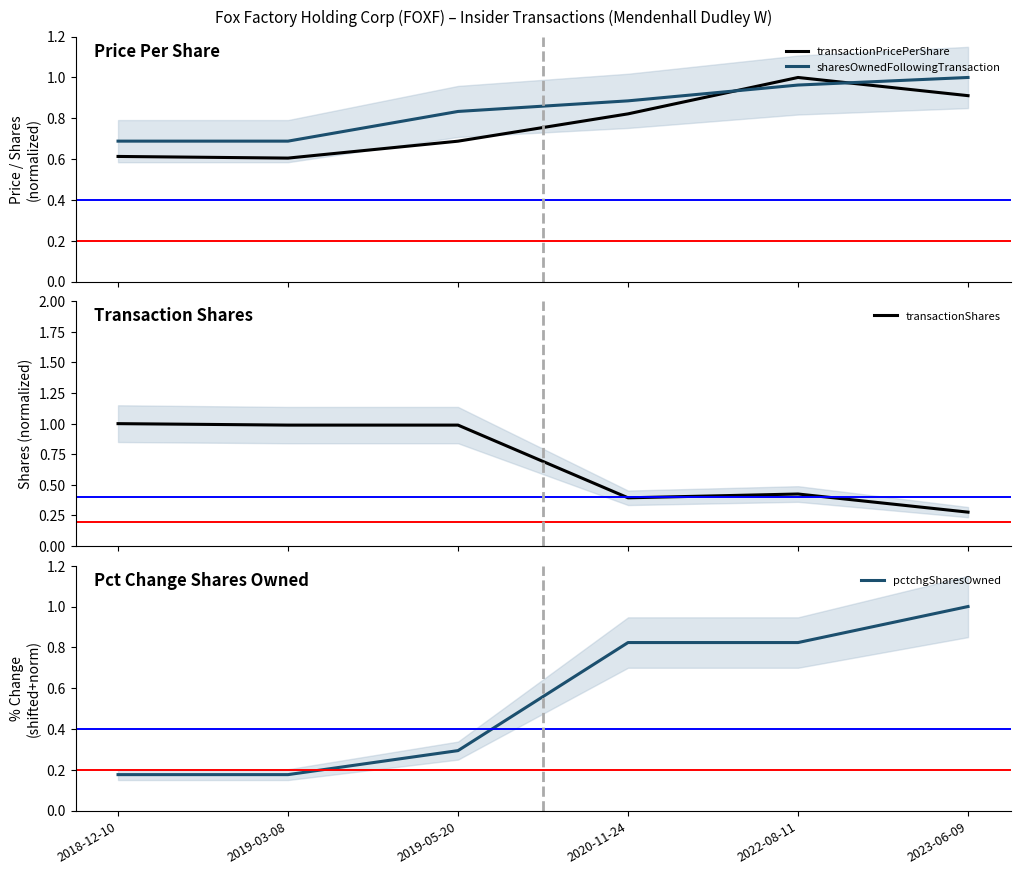

List the series in order of their peak value, lowest first.

transactionPricePerShare, sharesOwnedFollowingTransaction, transactionShares, pctchgSharesOwned